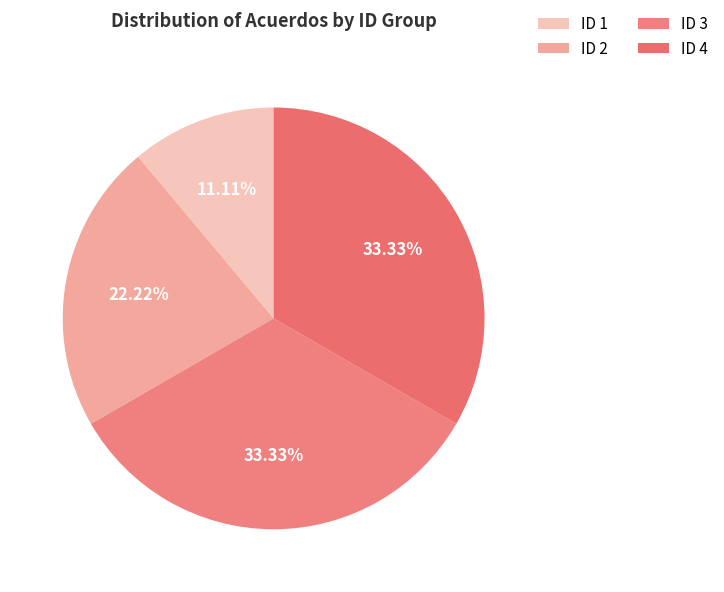

To the nearest percent, what is the difference between the largest and smallest slice percentages?

22%